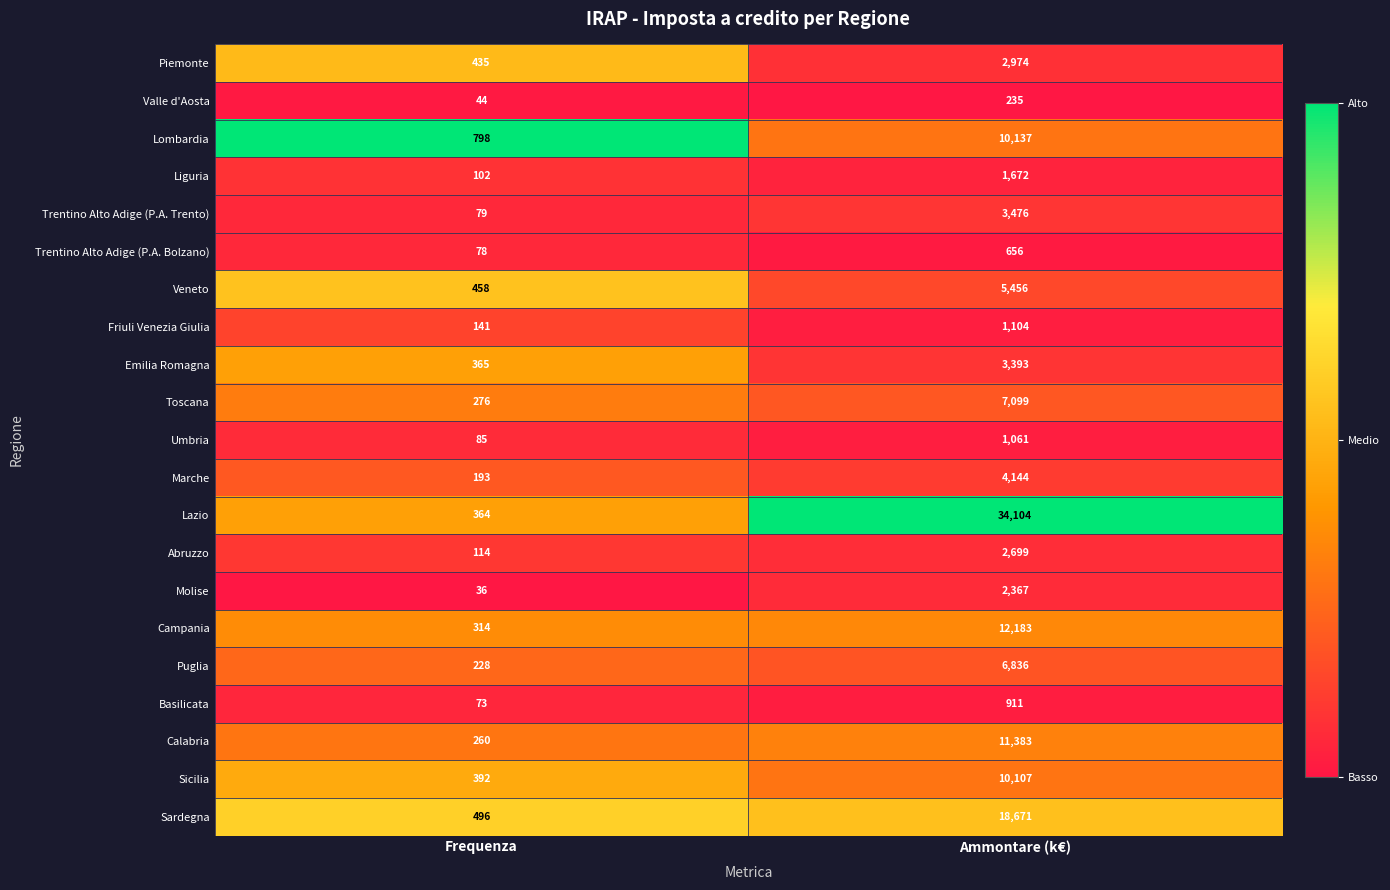

Which series has the largest total across all categories?

Lazio